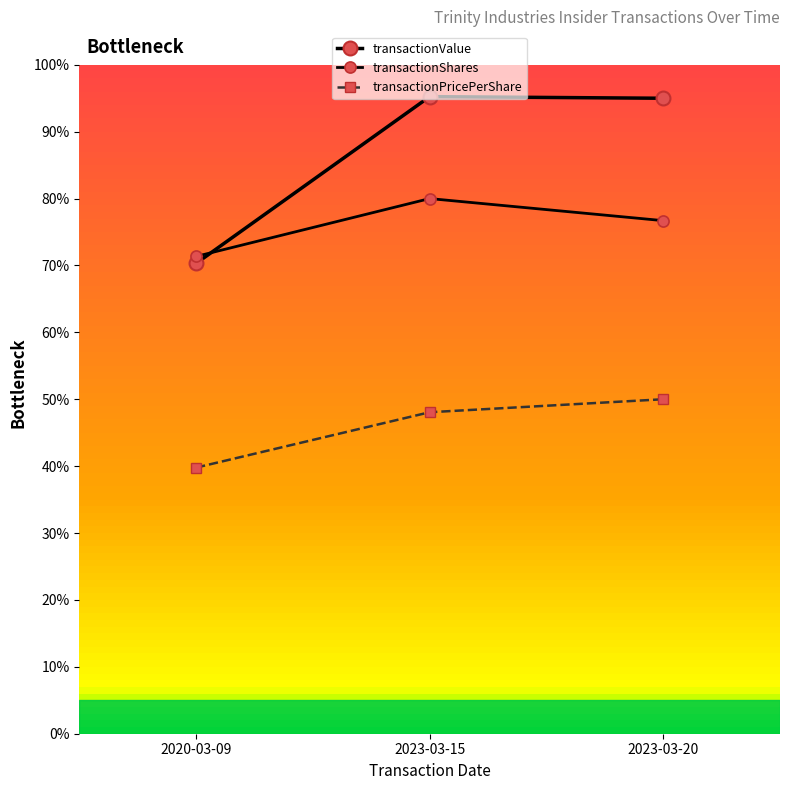

Is it true that transactionPricePerShare equals 0.5 at 2023-03-20?

True